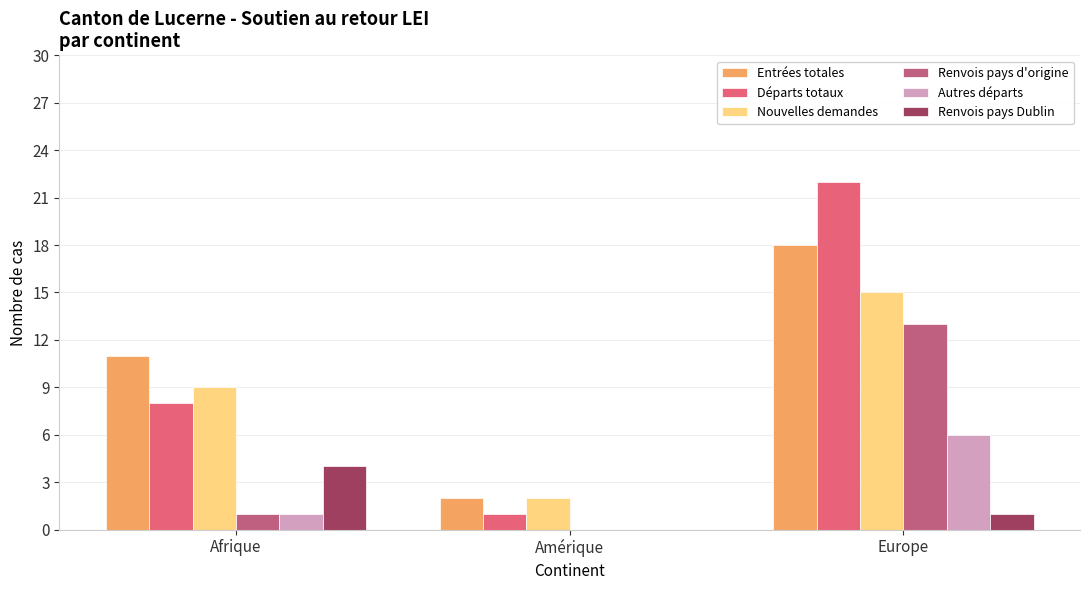

At which label does Renvois pays Dublin first exceed 1?

Afrique